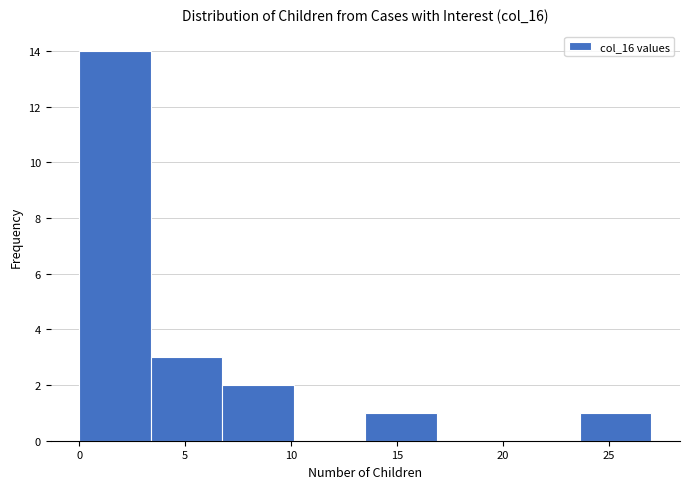

Over which range of the x-axis is the bar tallest?

0.0 to 3.5